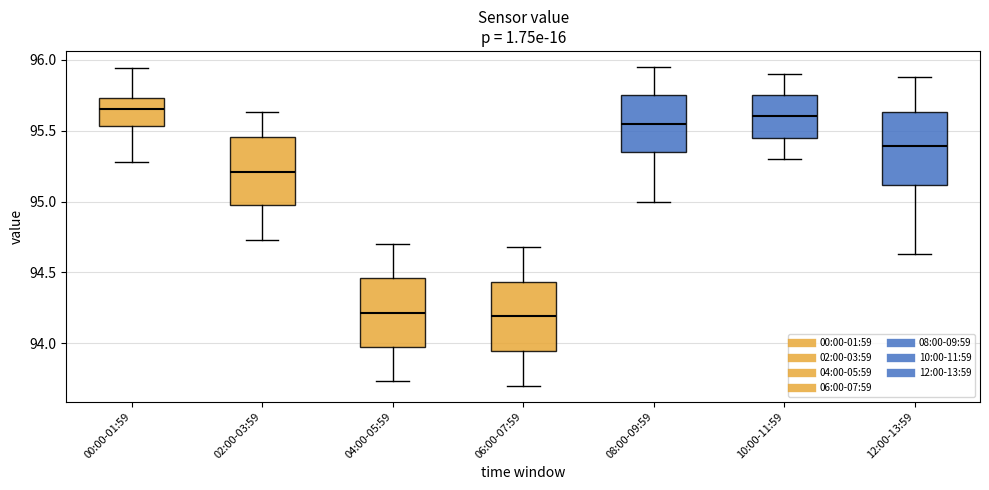

Reading left to right, transcribe this box plot: for each box, give where its median line is, the range the box spans, and where its two whiskers end, as read against the y-axis. The values are not printed on the chart, so give them approximately, as read against the axis.

00:00-01:59: median 95.65, box 95.55 to 95.75, whiskers 95.30 to 95.95
02:00-03:59: median 95.20, box 94.95 to 95.45, whiskers 94.75 to 95.65
04:00-05:59: median 94.20, box 93.95 to 94.45, whiskers 93.75 to 94.70
06:00-07:59: median 94.20, box 93.95 to 94.45, whiskers 93.70 to 94.70
08:00-09:59: median 95.55, box 95.35 to 95.75, whiskers 95.00 to 95.95
10:00-11:59: median 95.60, box 95.45 to 95.75, whiskers 95.30 to 95.90
12:00-13:59: median 95.40, box 95.10 to 95.65, whiskers 94.65 to 95.90